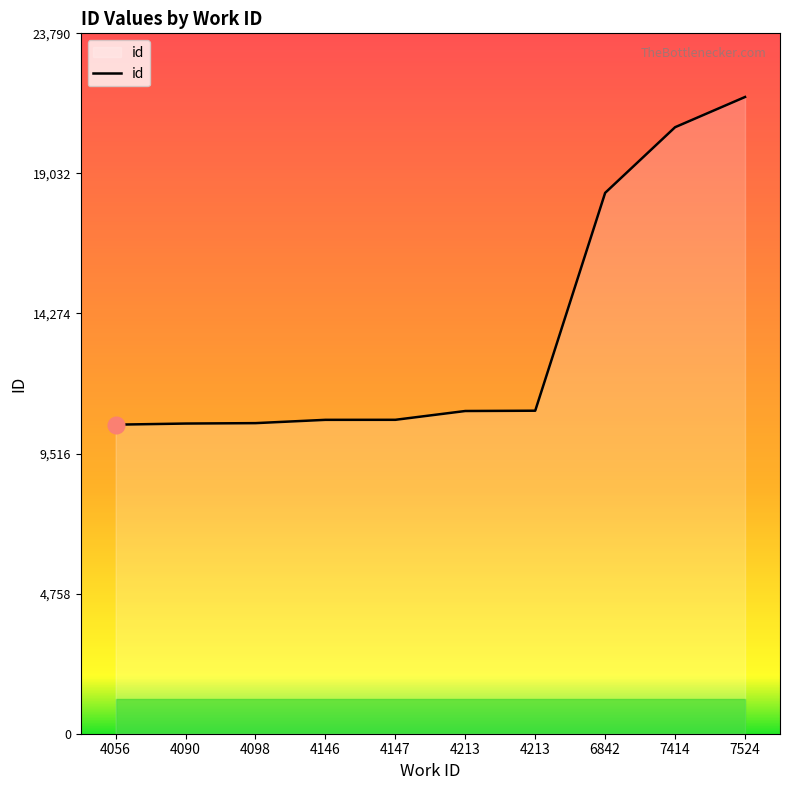

Count the number of categories in the chart.

10